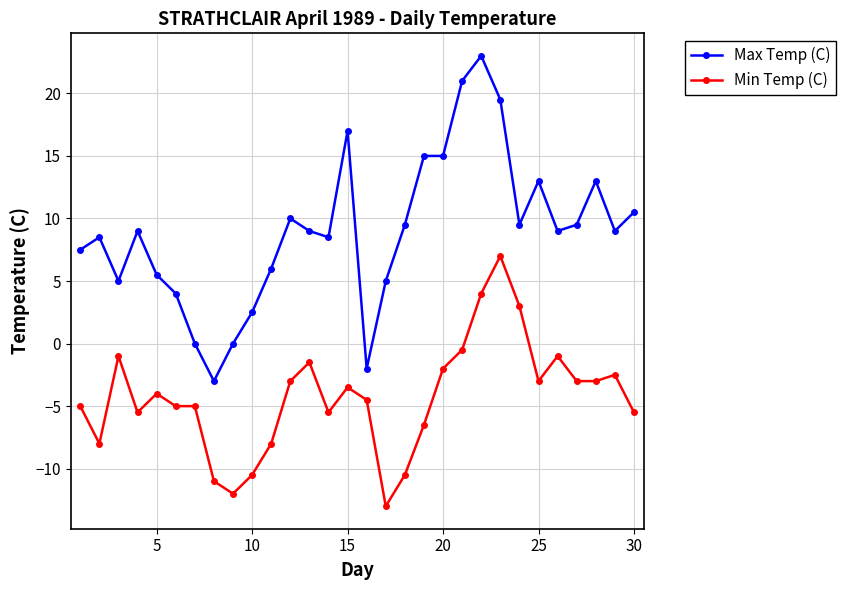

What is the maximum value shown in the chart?

23.0